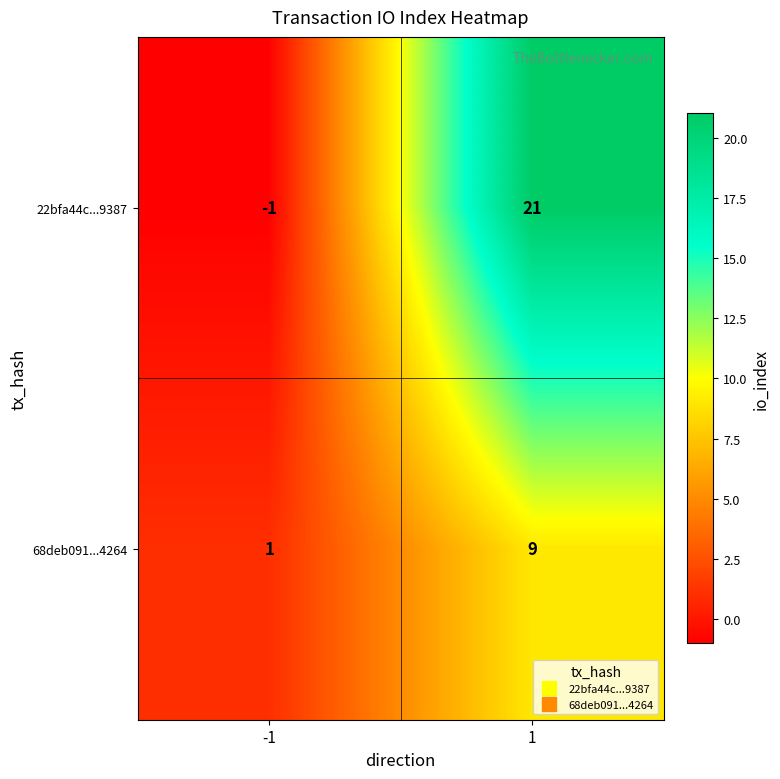

What is the spread (max minus min) of values at -1?

2